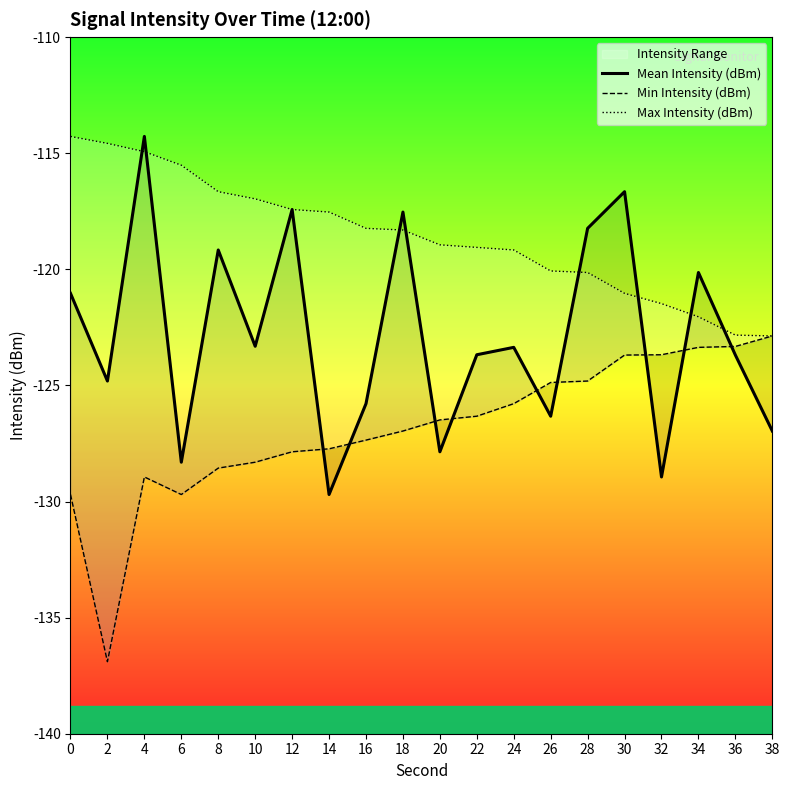

Reading left to right, what are all the values shown in this chart?

Mean Intensity (dBm): 0=-121.0	2=-124.8	4=-114.3	6=-128.3	8=-119.2	10=-123.3	12=-117.4	14=-129.7	16=-125.8	18=-117.5	20=-127.9	22=-123.7	24=-123.4	26=-126.3	28=-118.2	30=-116.7	32=-128.9	34=-120.1	36=-123.7	38=-127.0
Min Intensity (dBm): 0=-129.7	2=-136.9	4=-128.9	6=-129.7	8=-128.6	10=-128.3	12=-127.9	14=-127.7	16=-127.4	18=-127.0	20=-126.5	22=-126.3	24=-125.8	26=-124.9	28=-124.8	30=-123.7	32=-123.7	34=-123.4	36=-123.3	38=-122.9
Max Intensity (dBm): 0=-114.3	2=-114.6	4=-114.9	6=-115.5	8=-116.7	10=-117.0	12=-117.4	14=-117.5	16=-118.2	18=-118.3	20=-118.9	22=-119.1	24=-119.2	26=-120.1	28=-120.1	30=-121.0	32=-121.5	34=-122.0	36=-122.8	38=-122.9